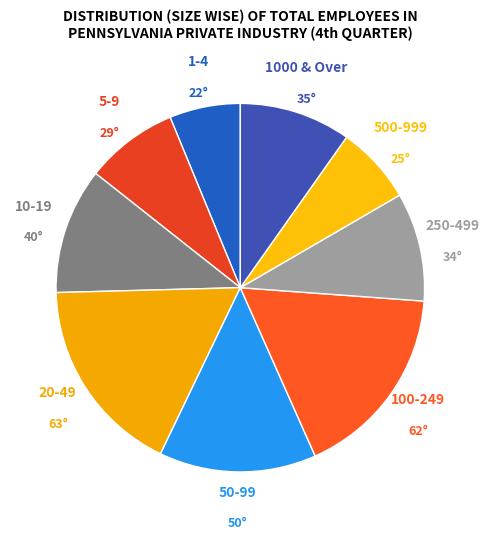

Is there any slice that represents more than half of the pie?

No